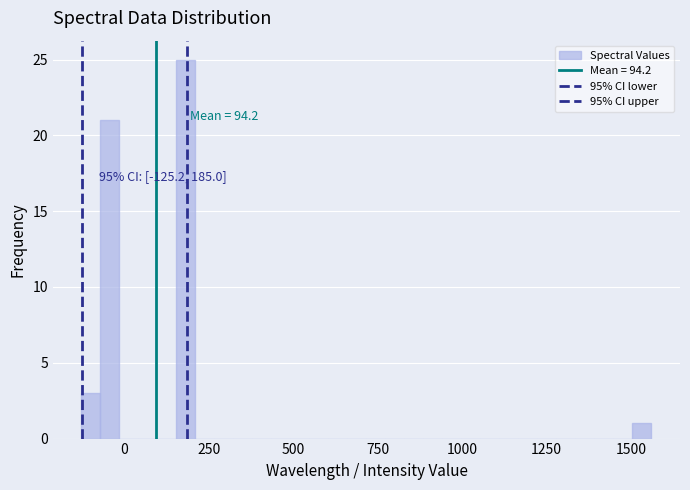

Read against the x-axis, roughly where is the centre of the tallest bar?

200